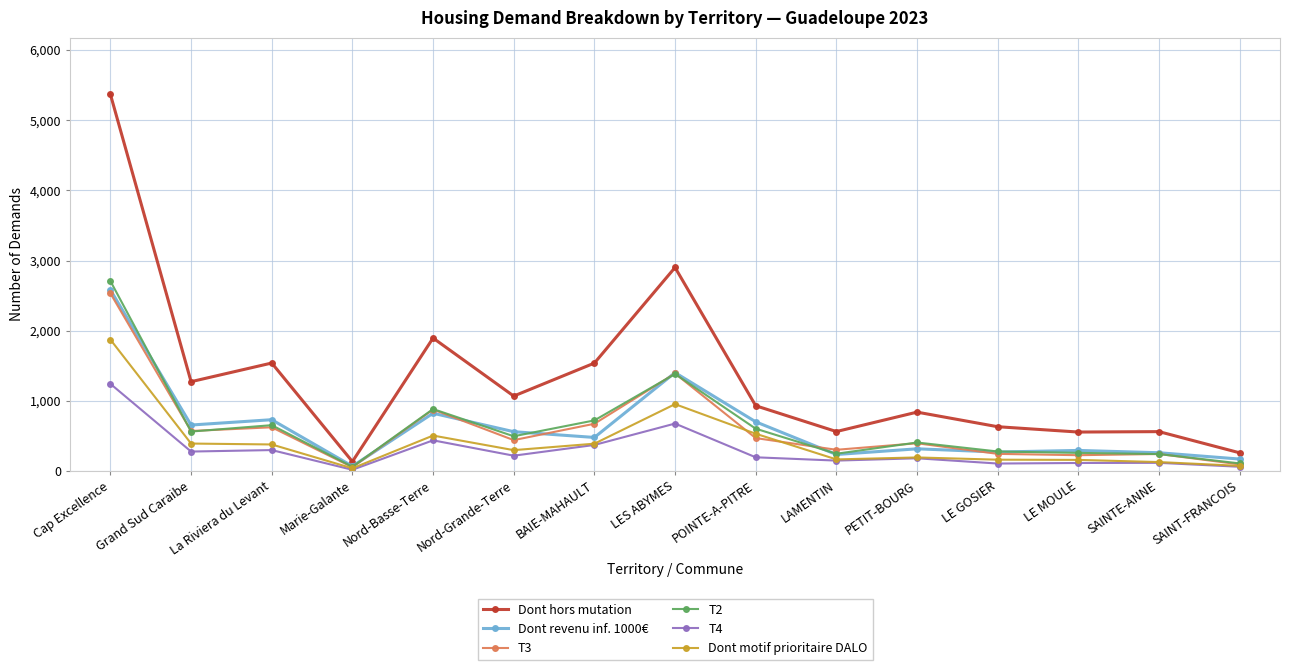

Where is Dont revenu inf. 1000€ nearest to the value 1324?

LES ABYMES